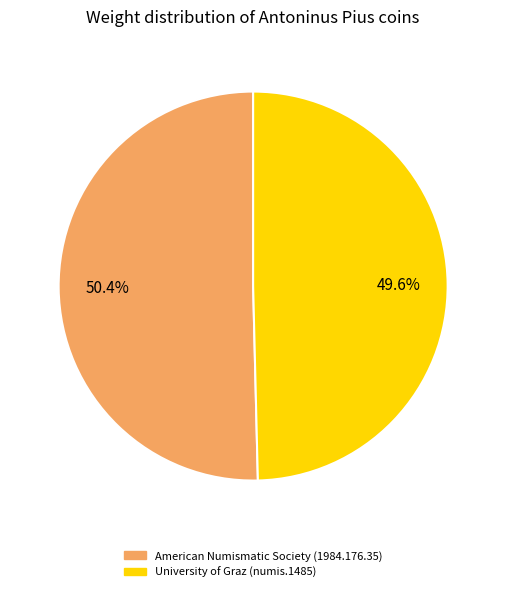

How many slices are in this pie chart?

2